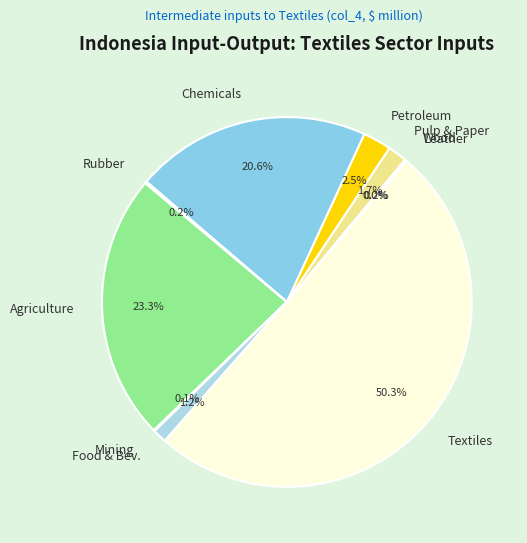

Between Textiles and Agriculture, which is larger?

Textiles